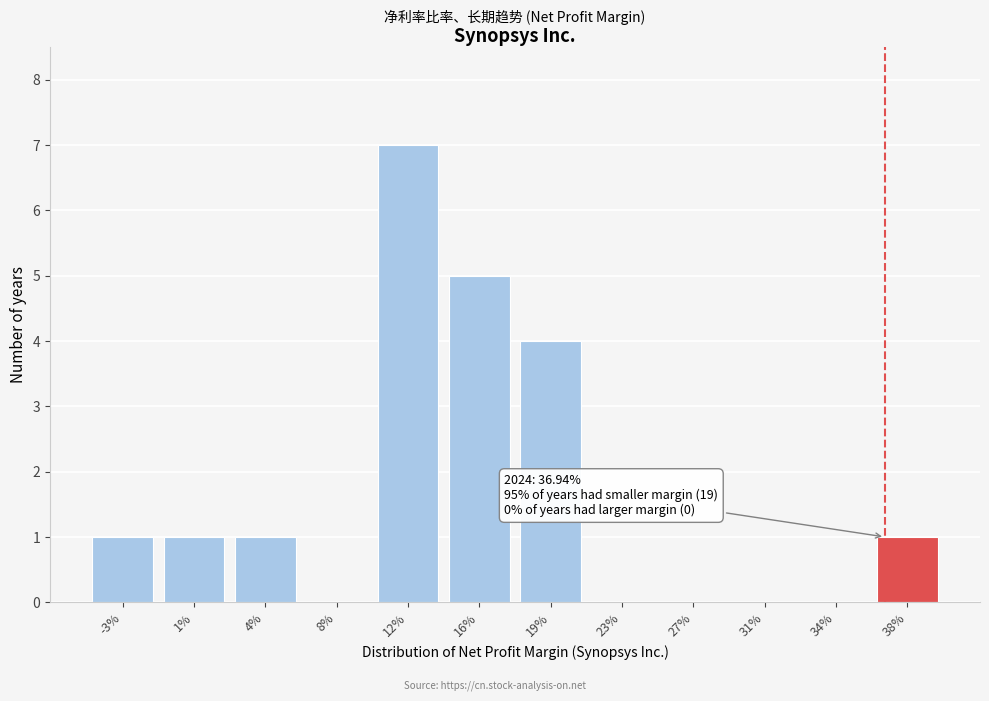

Reading left to right, extract all data points from this chart.

-3%=1	1%=1	4%=1	8%=0	12%=7	16%=5	19%=4	23%=0	27%=0	31%=0	34%=0	38%=1